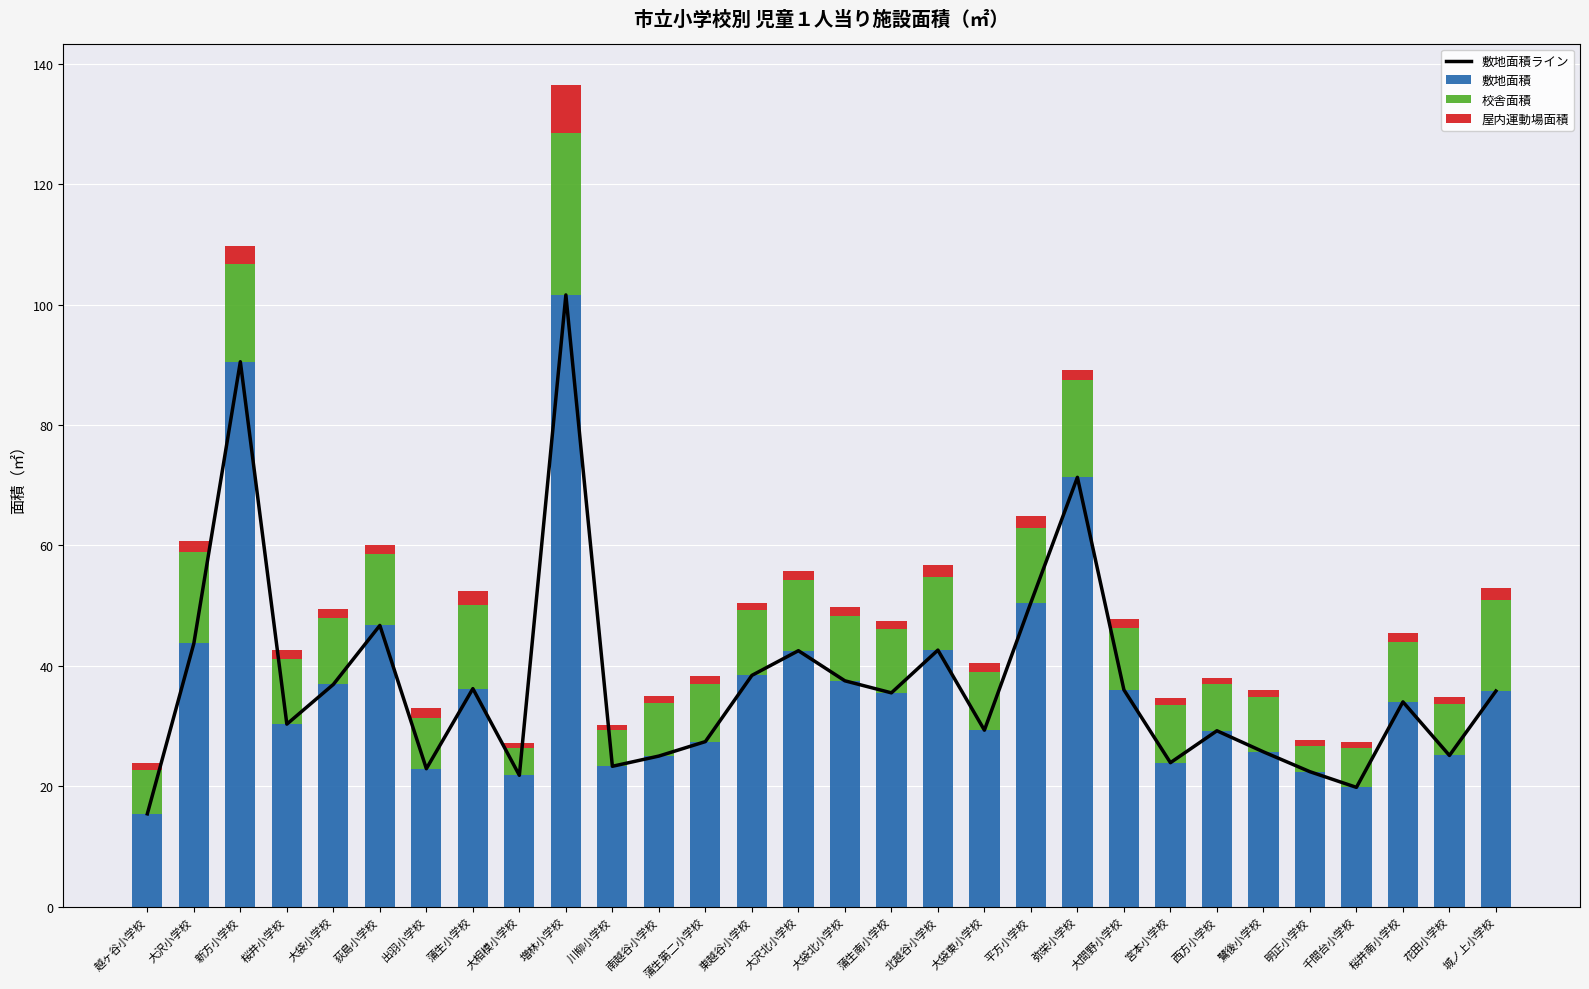

List the series in order of their peak value, highest first.

敷地面積ライン, 敷地面積, 校舎面積, 屋内運動場面積